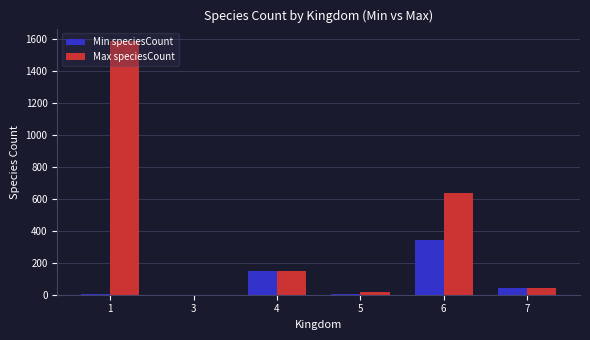

Where is Min speciesCount nearest to the value 171?

4